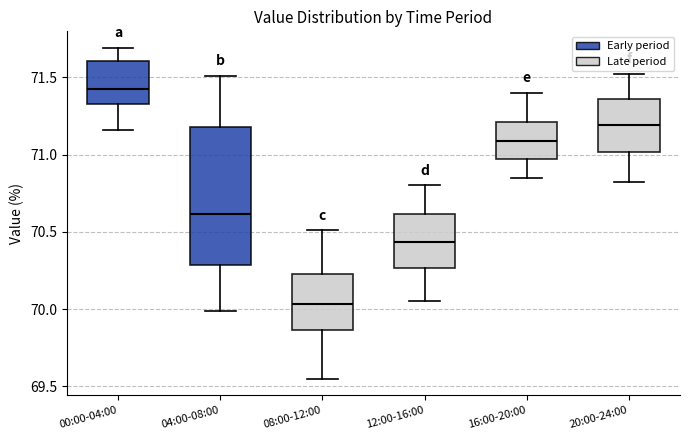

Which box is the tallest, from its lower edge to its upper edge?

04:00-08:00